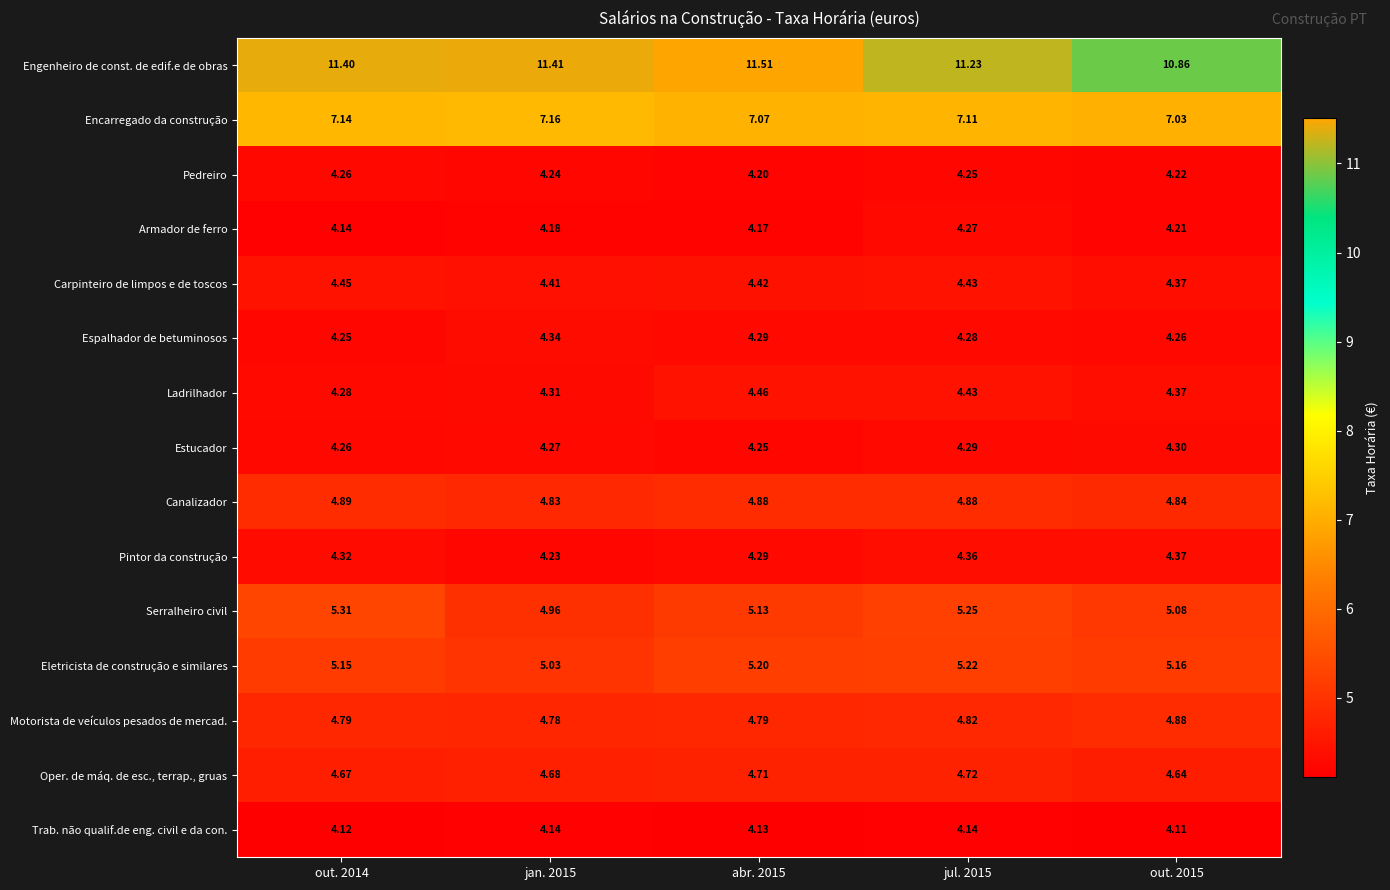

What is the greatest value displayed?

11.5